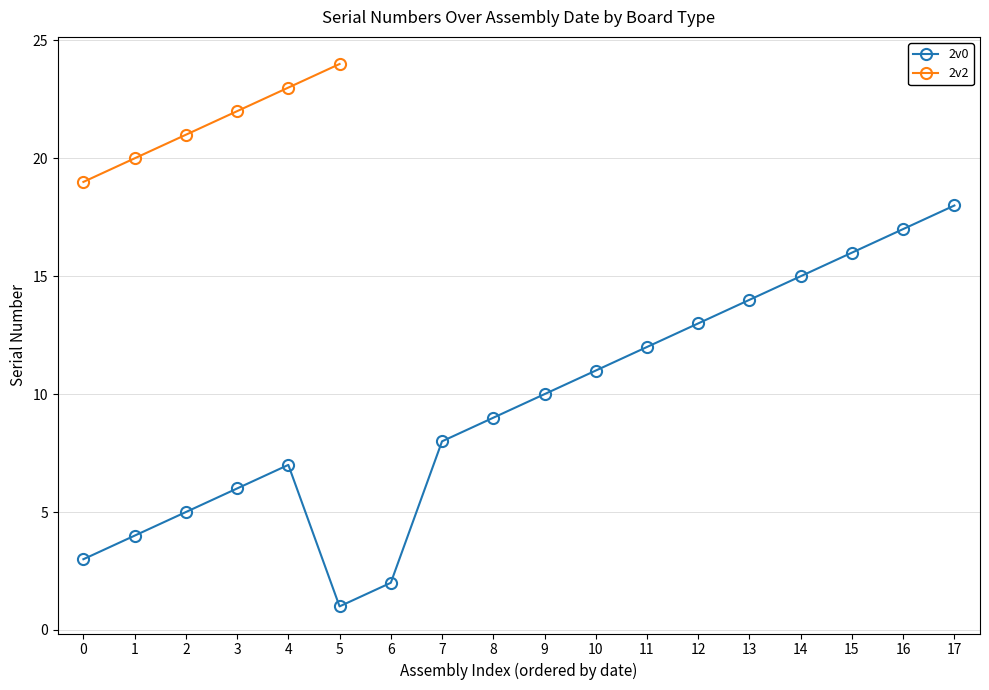

What is the maximum value shown in the chart?

24